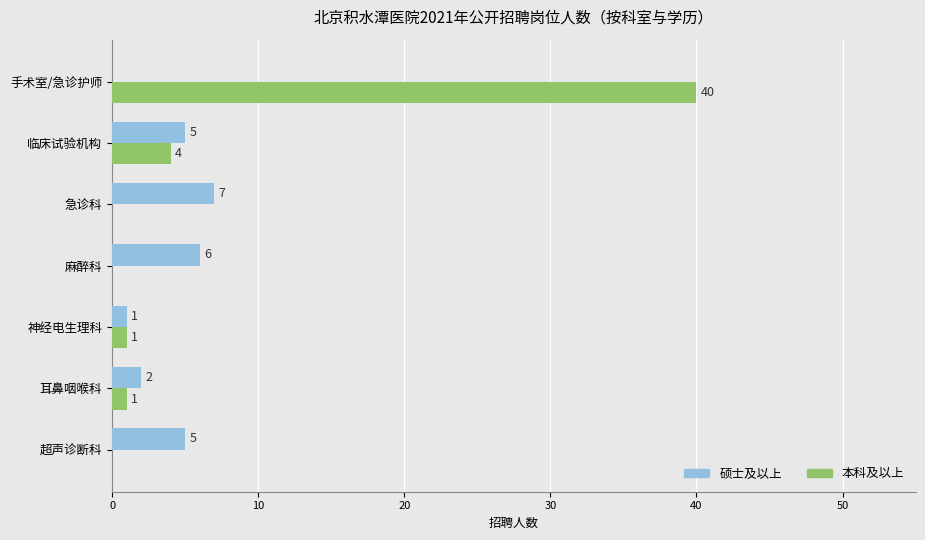

Which series has the largest total across all categories?

本科及以上